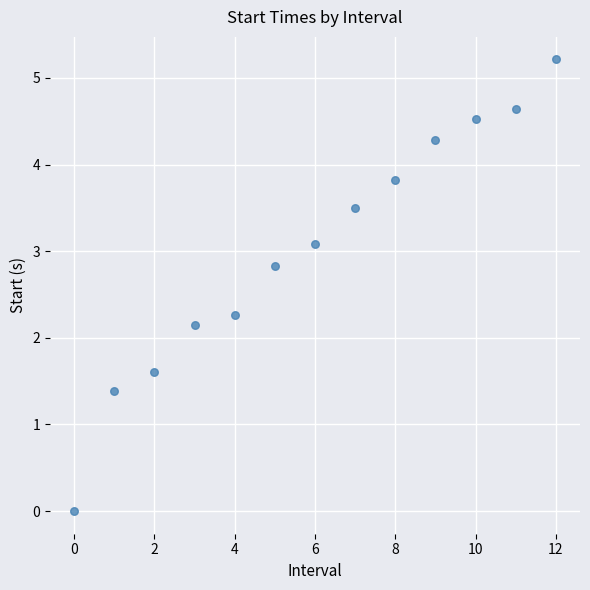

What Y value in the scatter plot is closest to 2?

2.2